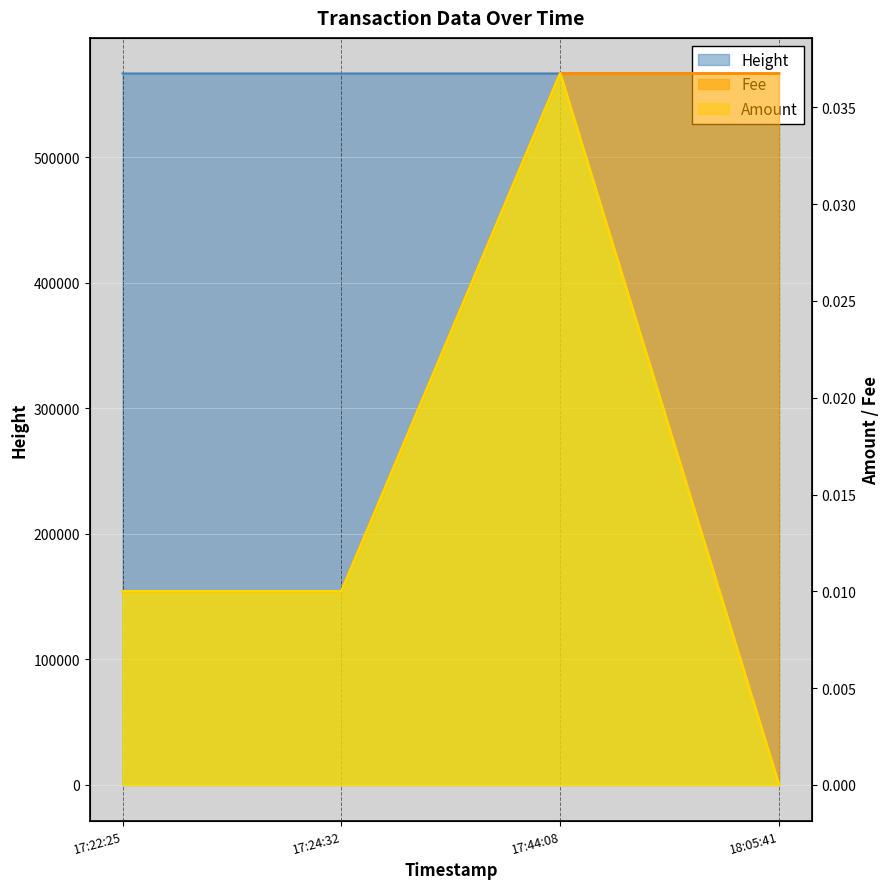

What position from the right is 17:22:25?

4